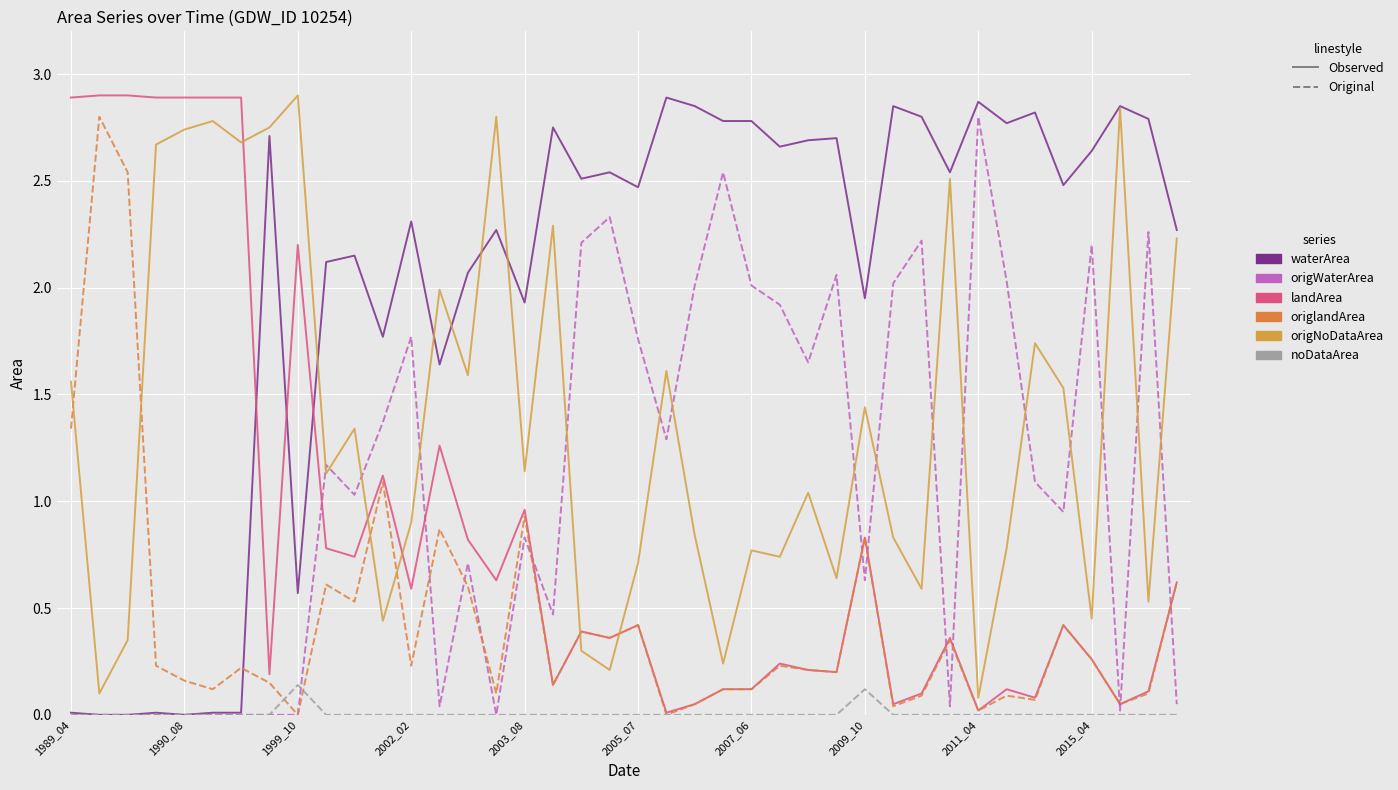

What are all the series names shown in the legend?

waterArea, origWaterArea, landArea, origlandArea, origNoDataArea, noDataArea